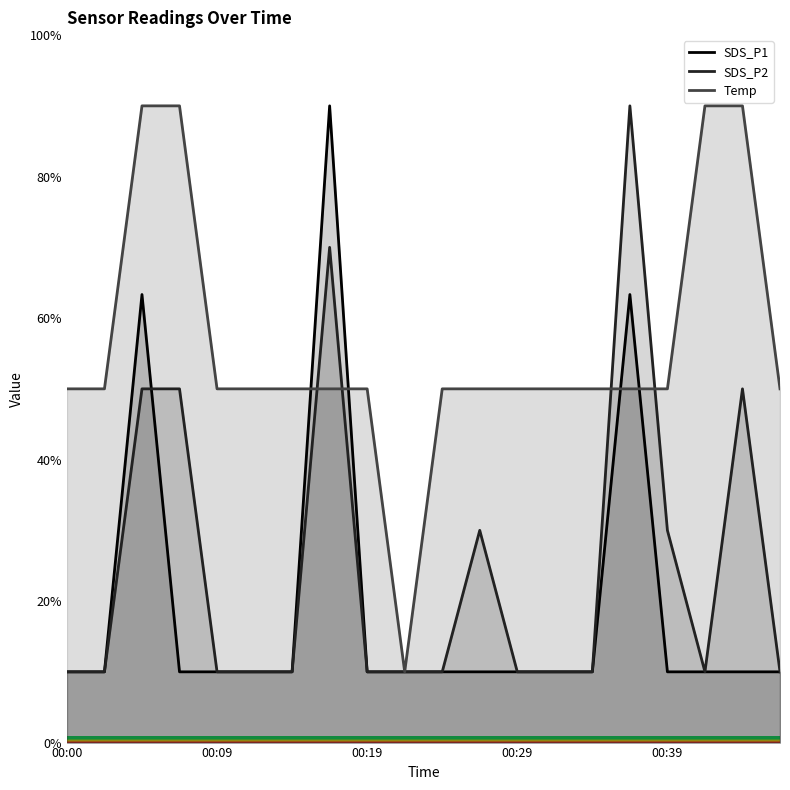

At which category does the chart reach its minimum across all series?

00:00